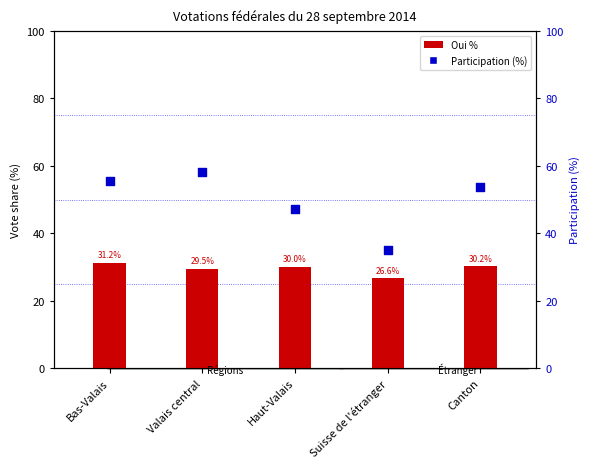

What are all the series names shown in the legend?

Oui %, Participation (%)